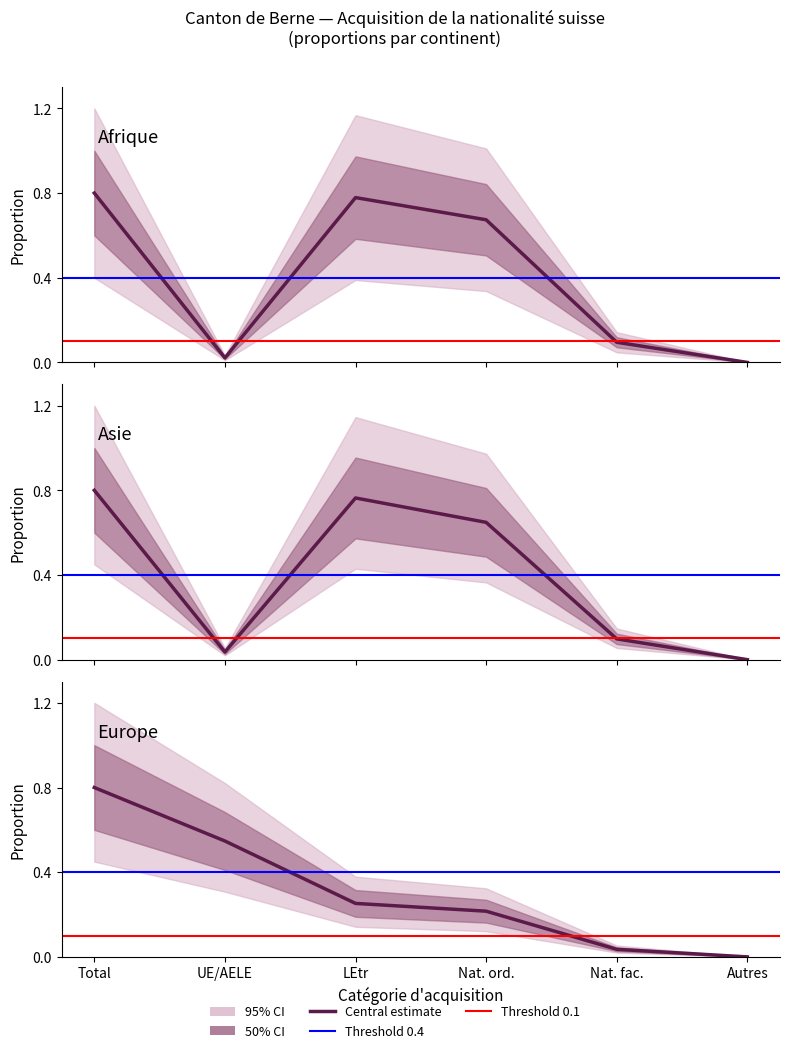

Which category has the lowest value across all series?

Autres